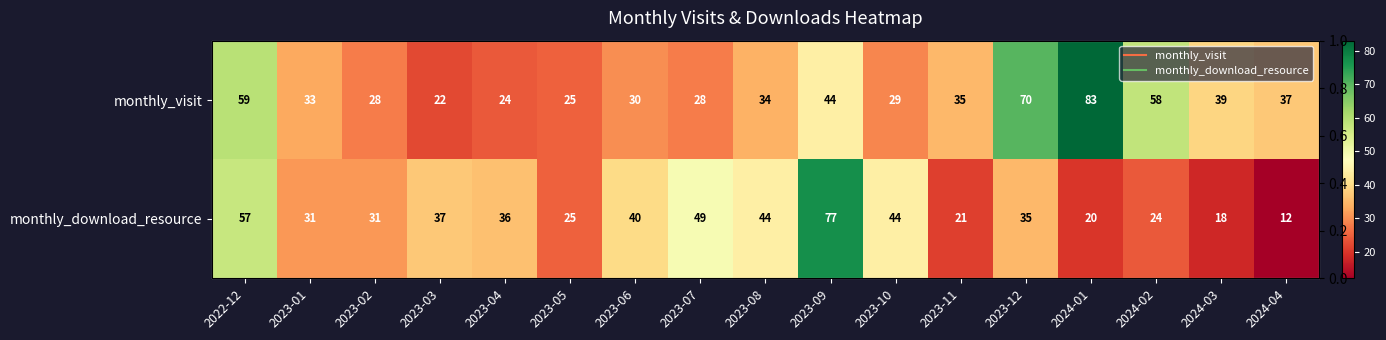

Between 2023-09 and 2023-04, which is larger?

2023-09